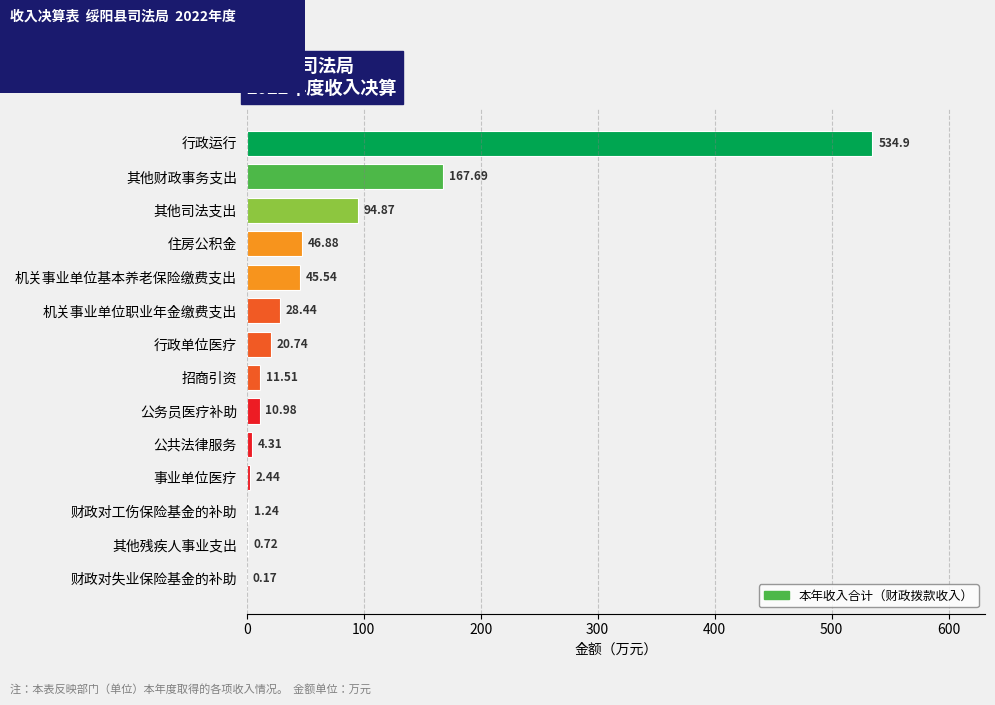

At which label is the value closest to 267?

其他财政事务支出